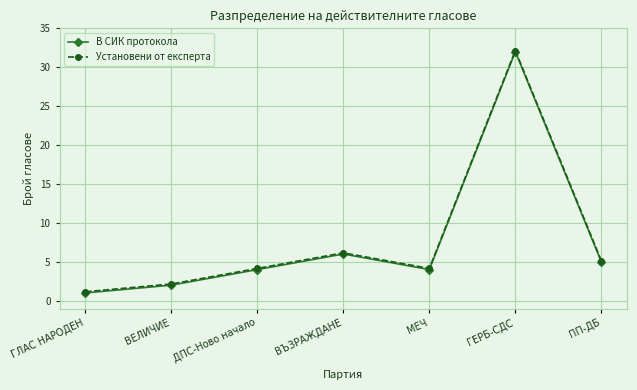

At which category does the chart reach its minimum across all series?

ГЛАС НАРОДЕН